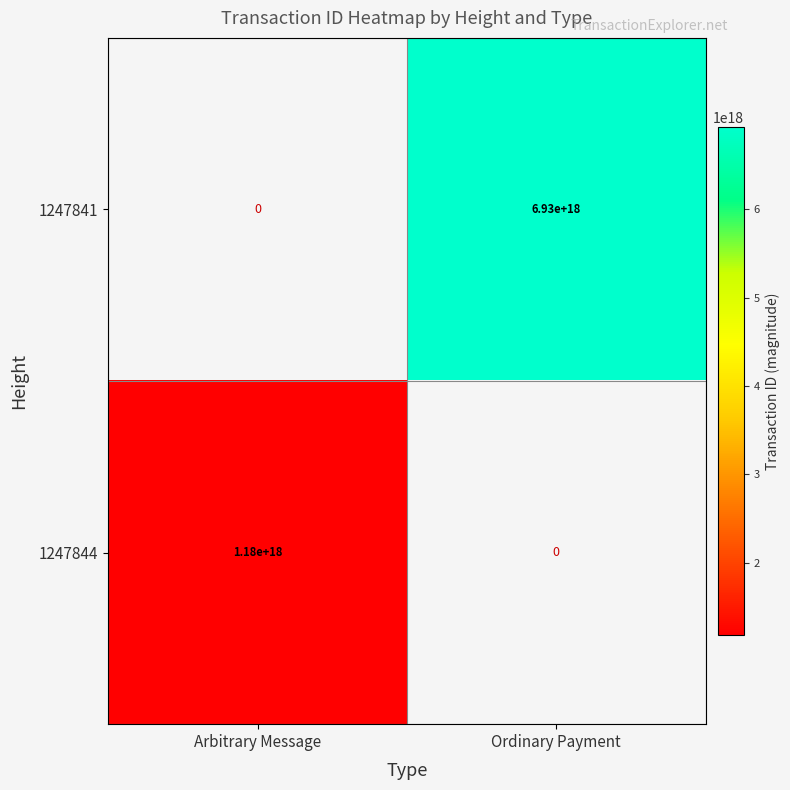

How many categories are shown in the chart?

2